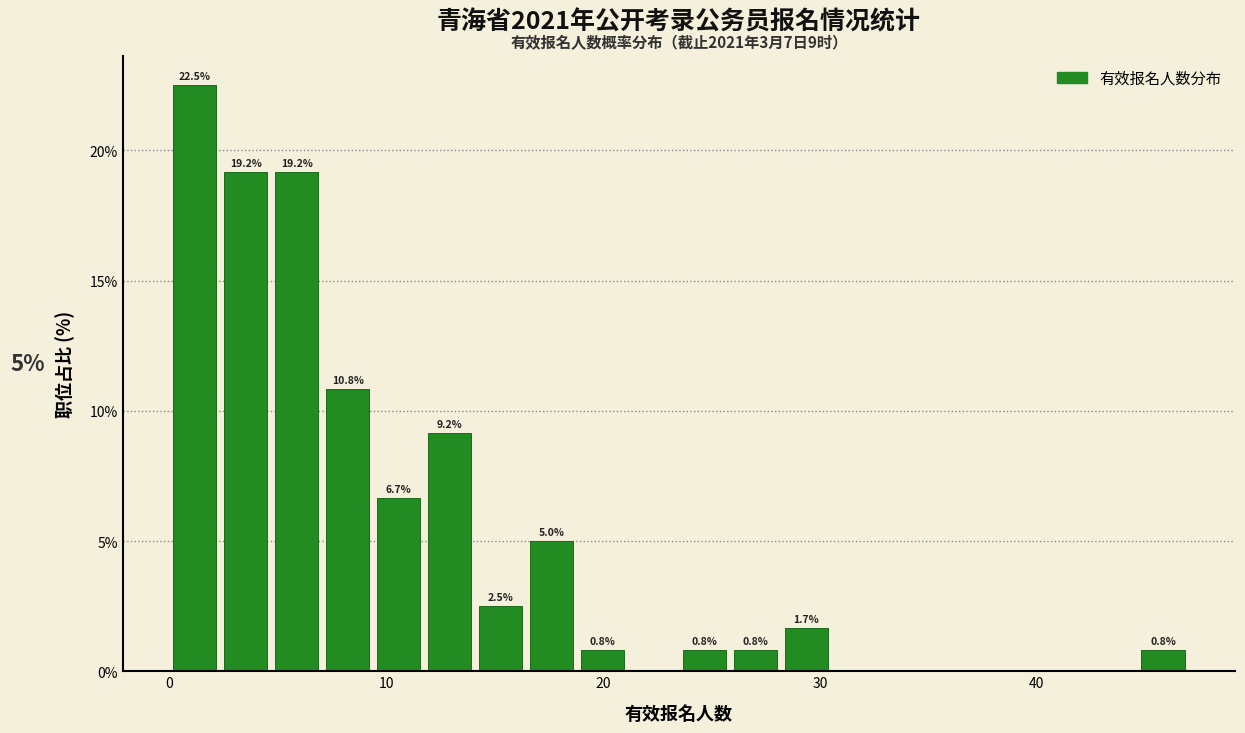

Read against the x-axis, roughly where is the centre of the tallest bar?

1